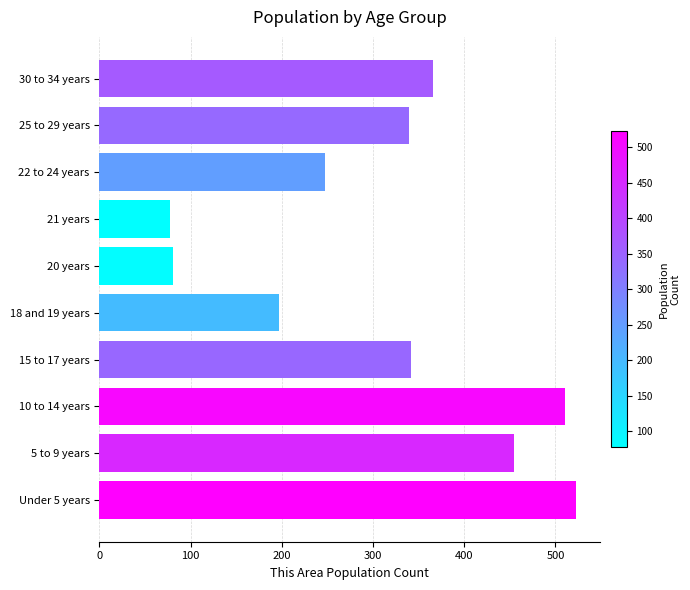

The chart shows a value of 339 at 25 to 29 years. True or false?

True